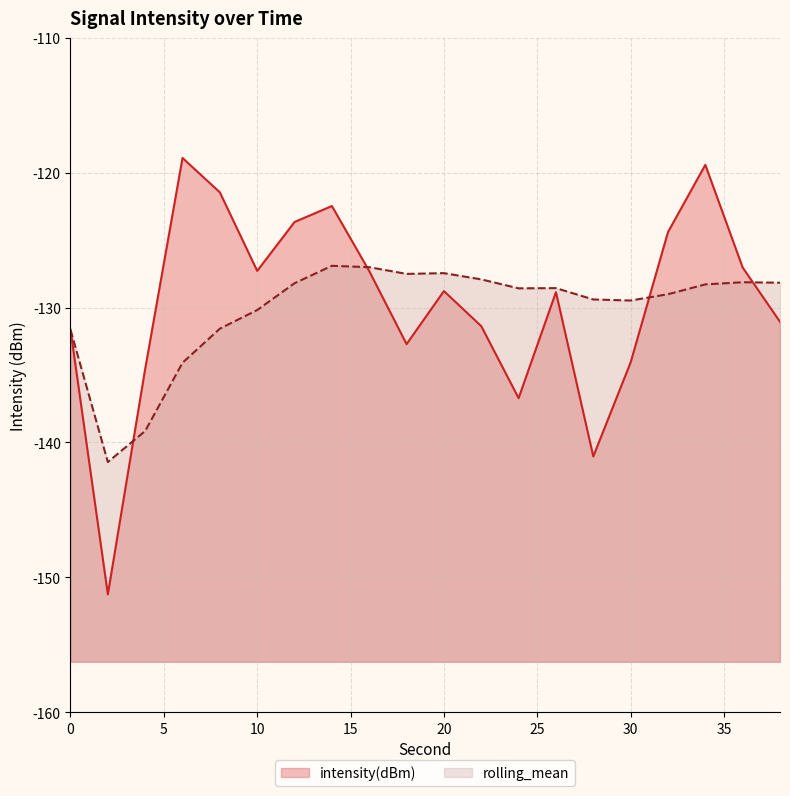

True or false: intensity(dBm) and rolling_mean cross at least once.

True